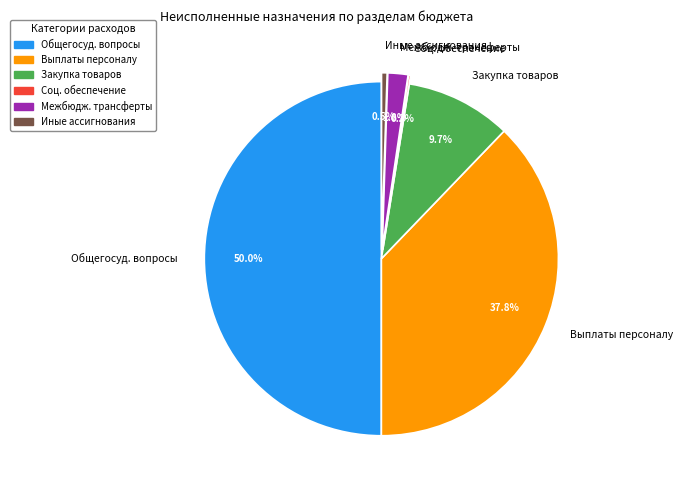

To the nearest percent, what is the difference between the largest and smallest slice percentages?

50%